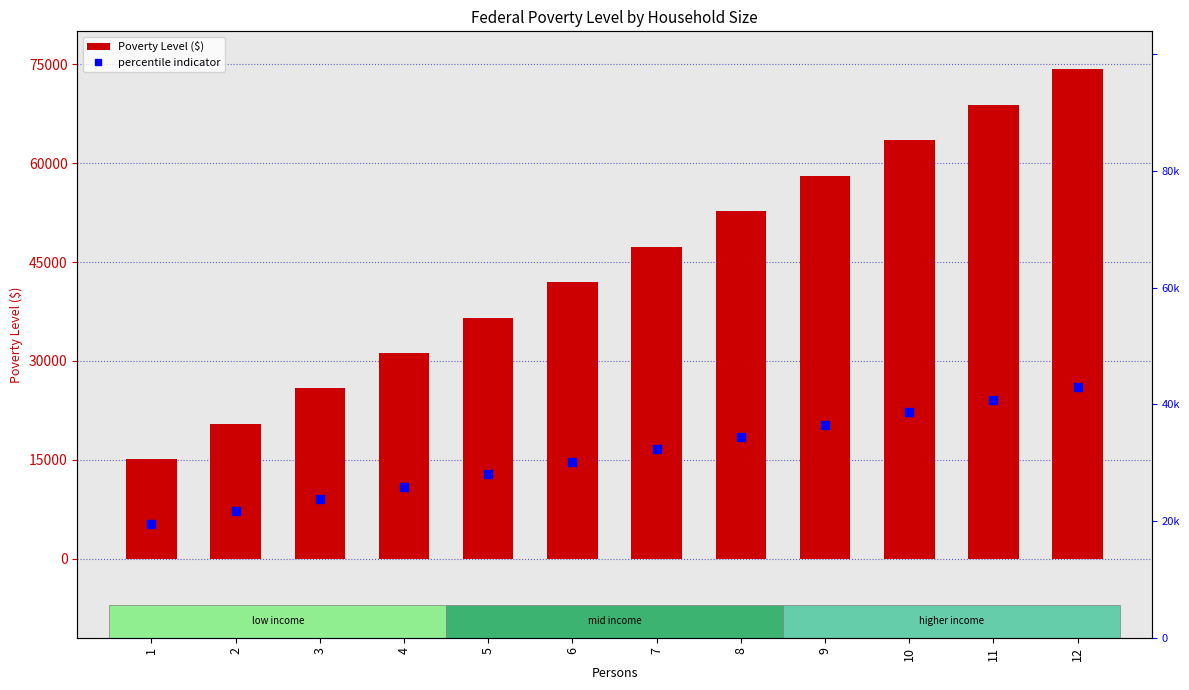

Which series contains the highest Y value?

Poverty Level